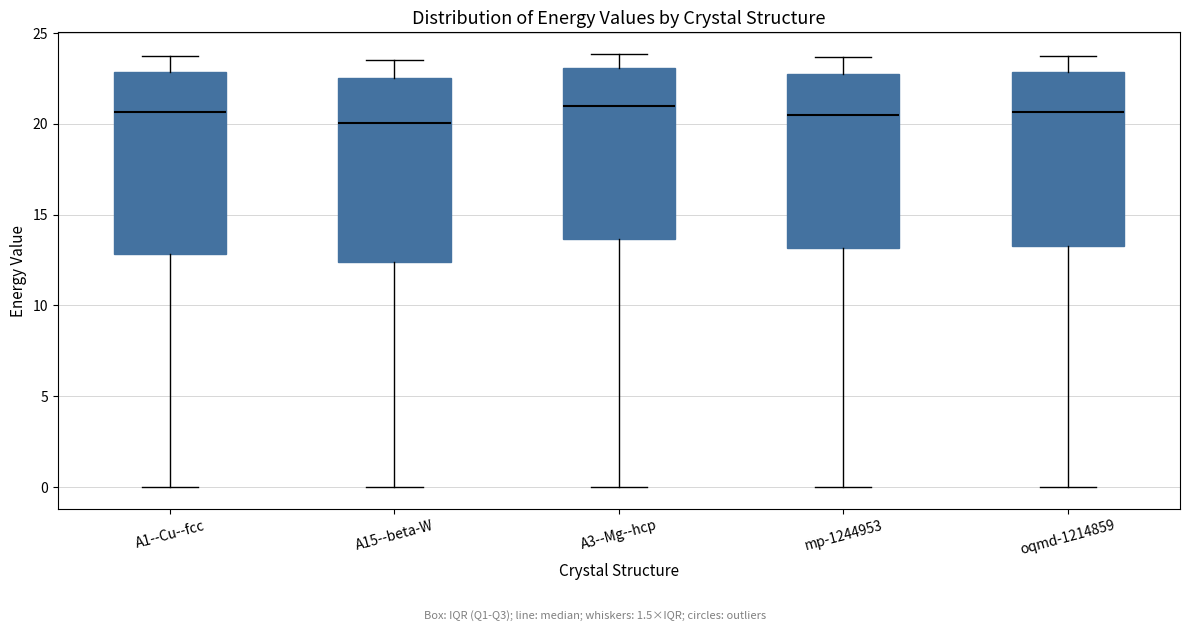

Where does the median line of the box for mp-1244953 sit on the y-axis? The values are not printed on the chart, so give them approximately, as read against the axis.

20.5